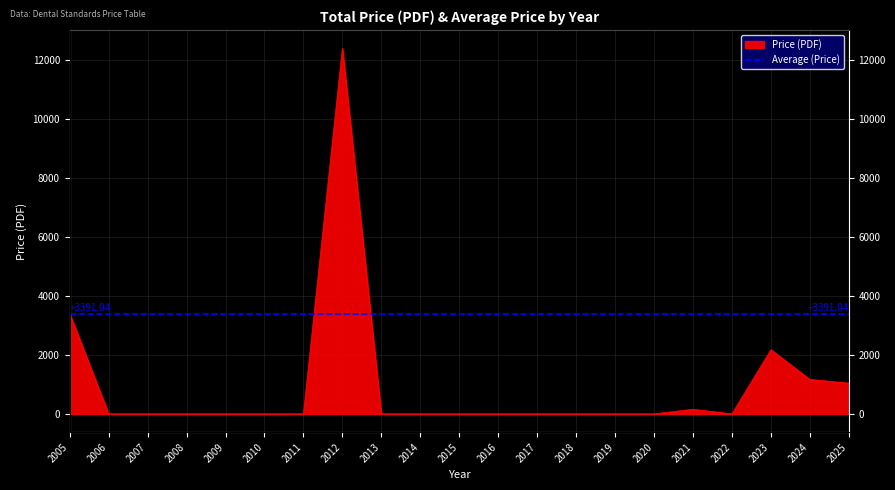

What is the greatest value displayed?

12400.0